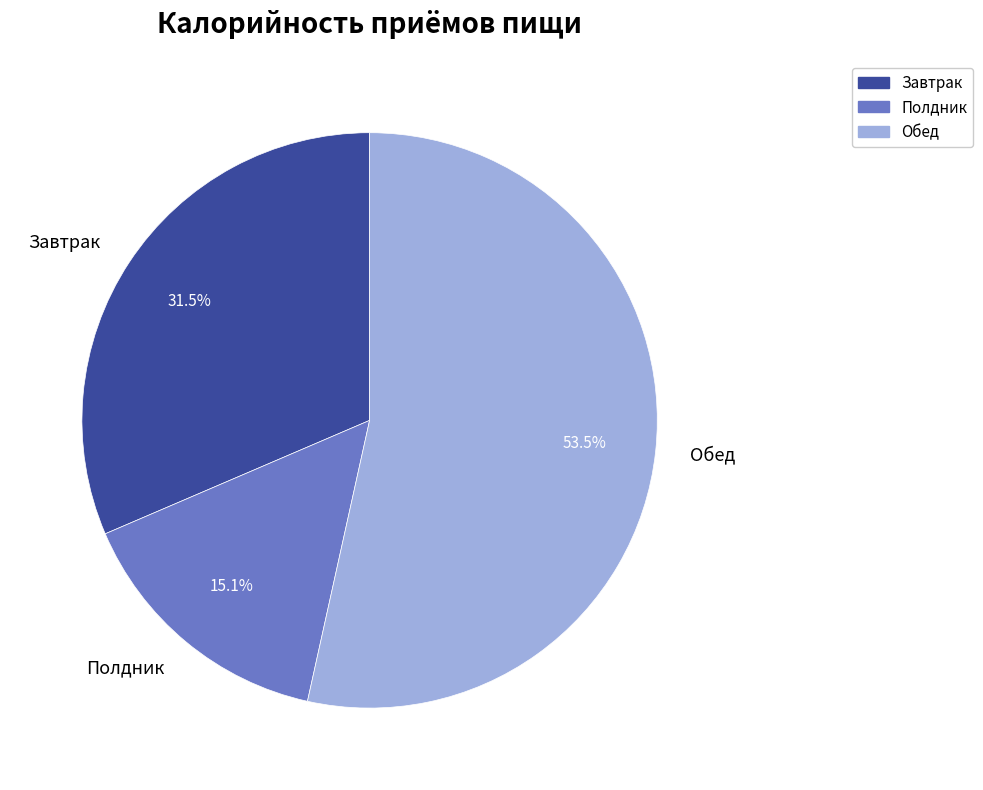

How many segments does this pie chart have?

3